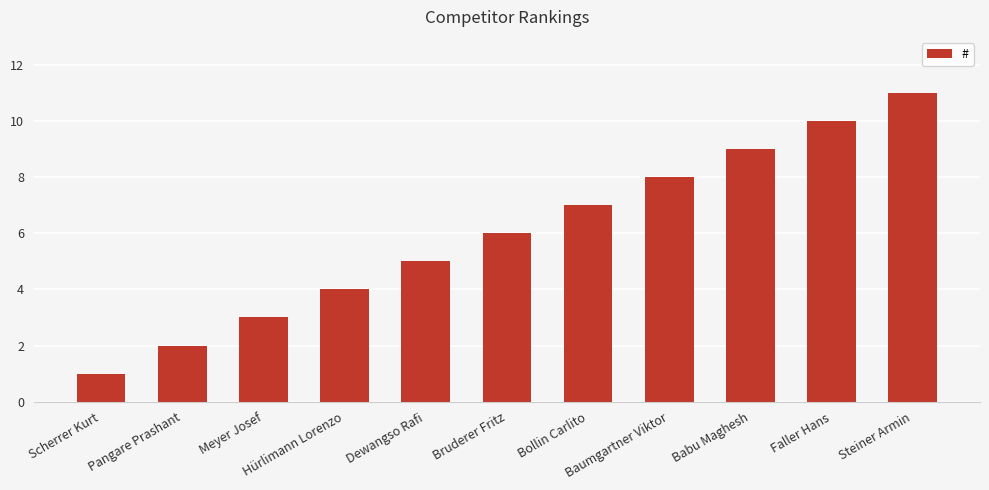

How many series are shown in this chart?

1